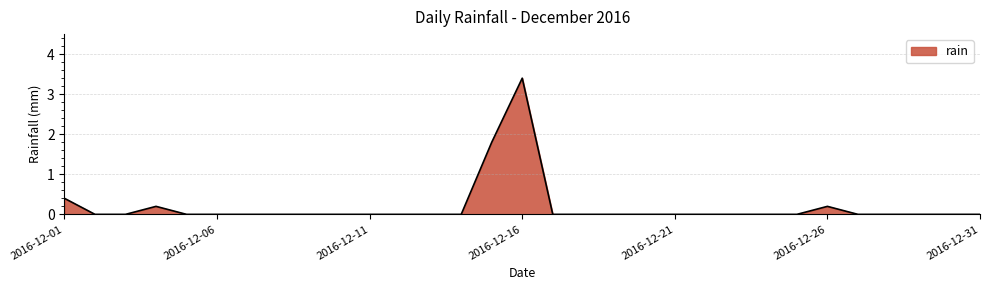

What is the maximum value shown in the chart?

3.4